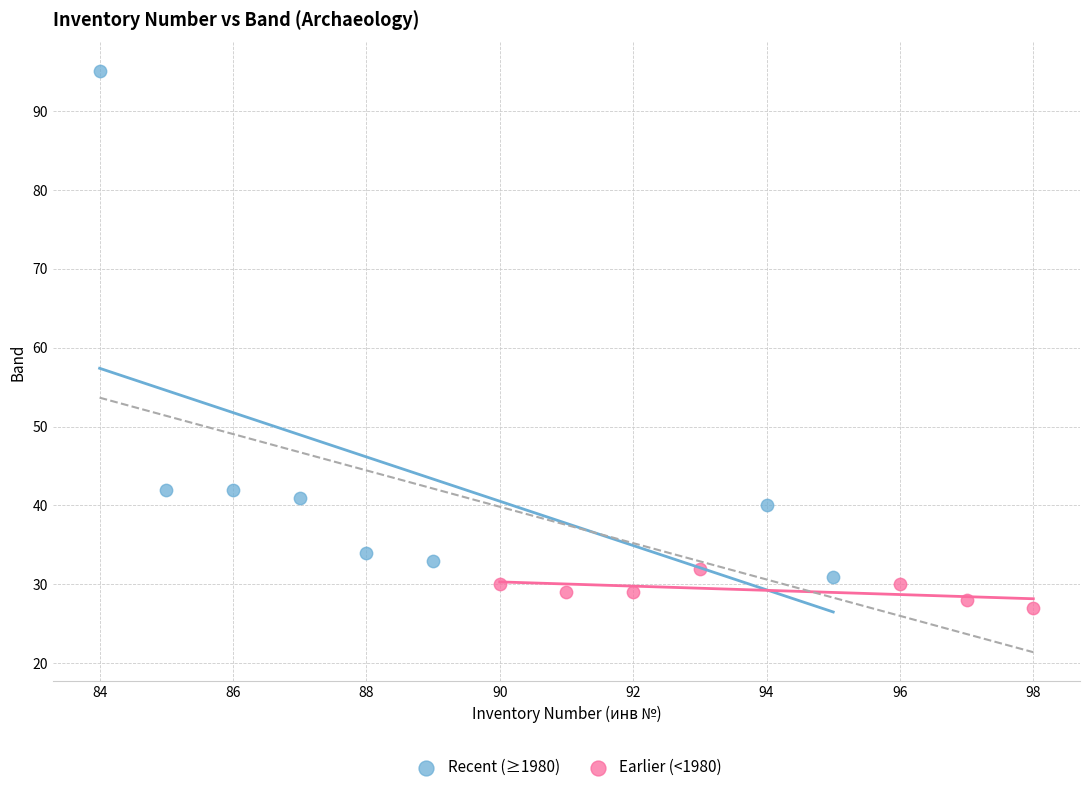

Which series has the widest spread of Y values?

Recent (≥1980)